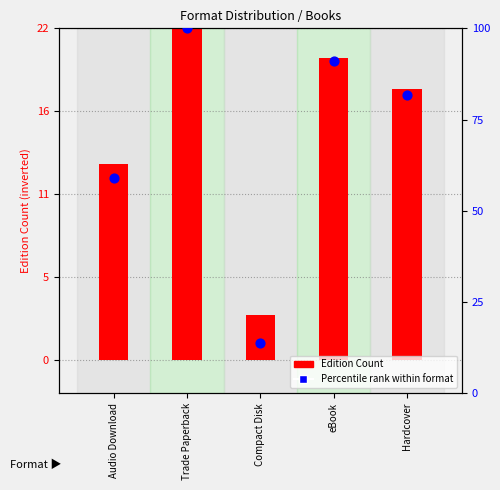

At how many categories does at least one series exceed 76?

3